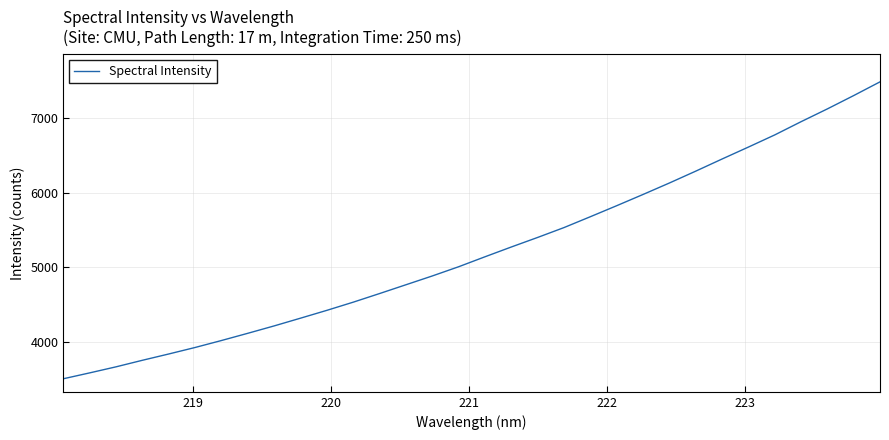

What is the minimum value shown in the chart?

3501.4